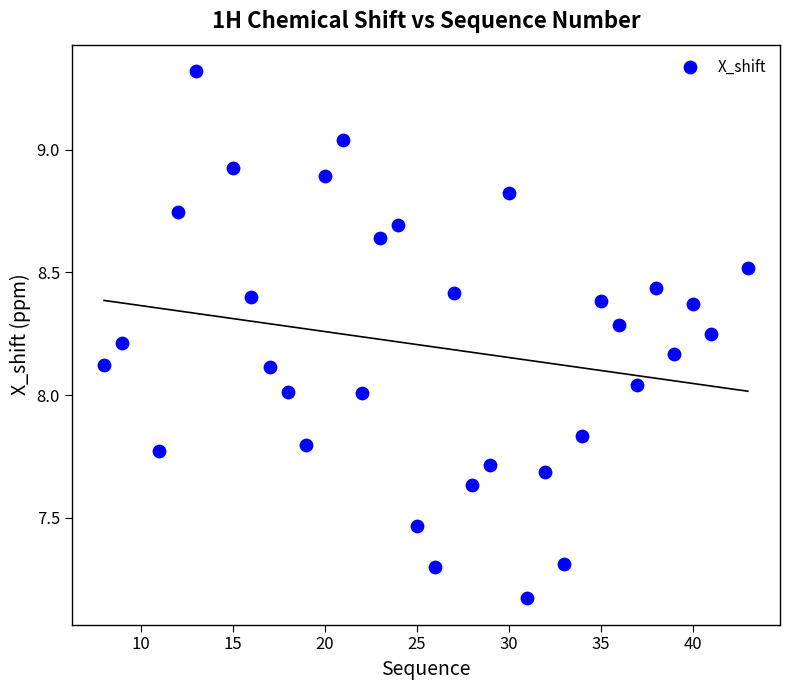

What is the range of Y values (max minus min)?

2.1